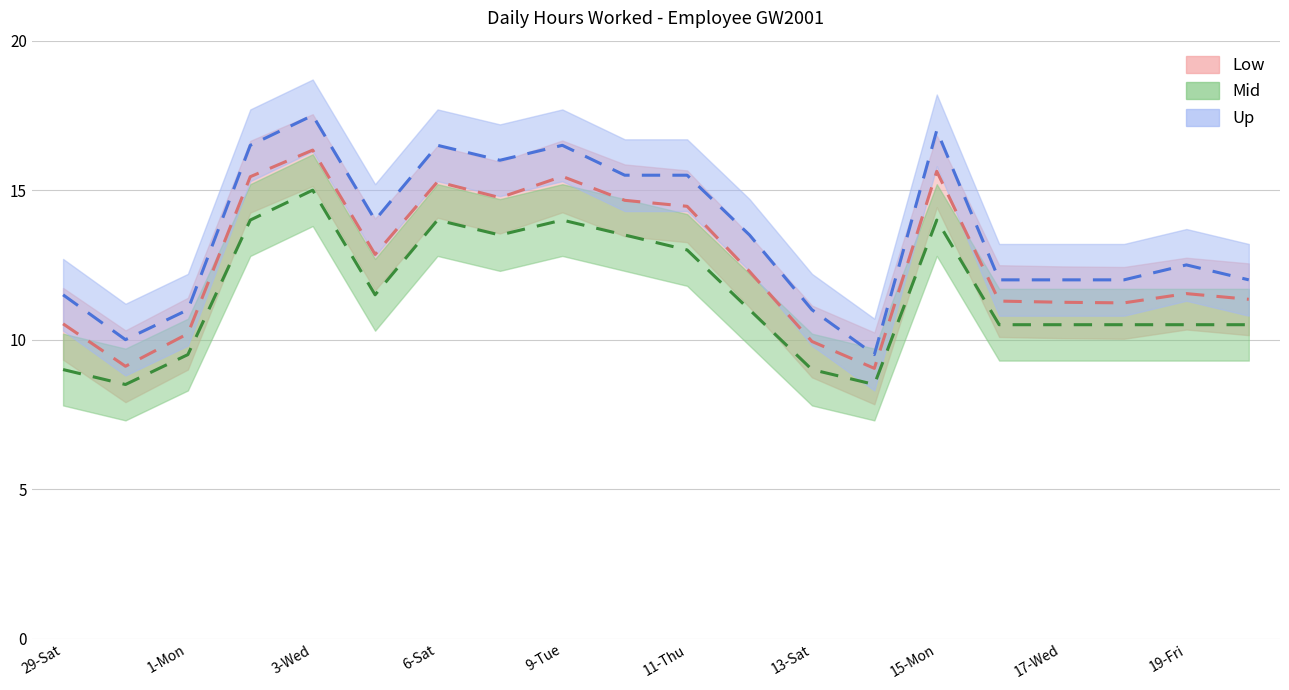

Rank the series at 20-Sat from highest to lowest value.

Up, Low, Mid